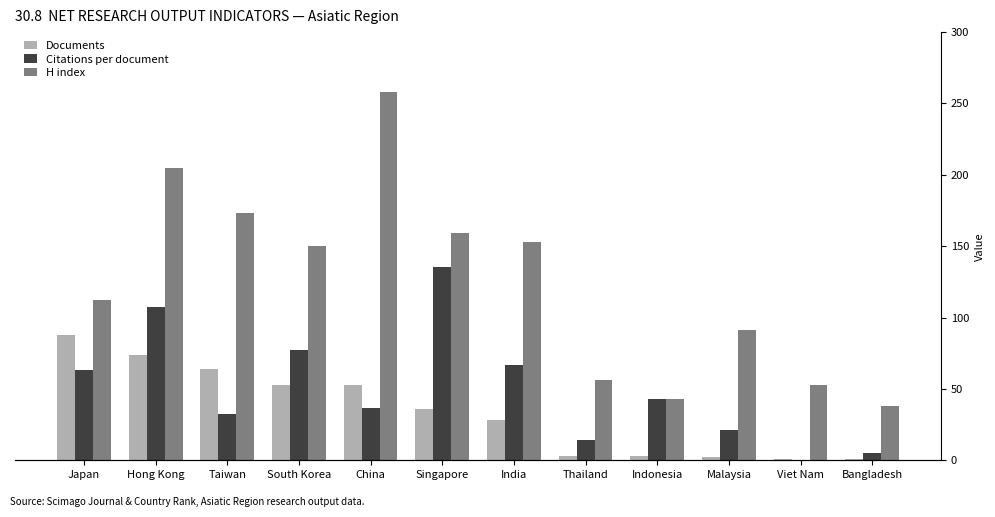

Reading left to right, list all the values displayed in this chart.

Documents: Japan=88.0	Hong Kong=74.0	Taiwan=64.0	South Korea=53.0	China=53.0	Singapore=36.0	India=28.0	Thailand=3.0	Indonesia=3.0	Malaysia=2.0	Viet Nam=1.0	Bangladesh=1.0
Citations per document: Japan=63.4	Hong Kong=107.2	Taiwan=32.3	South Korea=77.0	China=36.3	Singapore=135.4	India=66.7	Thailand=14.0	Indonesia=43.0	Malaysia=21.0	Viet Nam=0.0	Bangladesh=5.0
H index: Japan=112.0	Hong Kong=205.0	Taiwan=173.0	South Korea=150.0	China=258.0	Singapore=159.0	India=153.0	Thailand=56.0	Indonesia=43.0	Malaysia=91.0	Viet Nam=53.0	Bangladesh=38.0